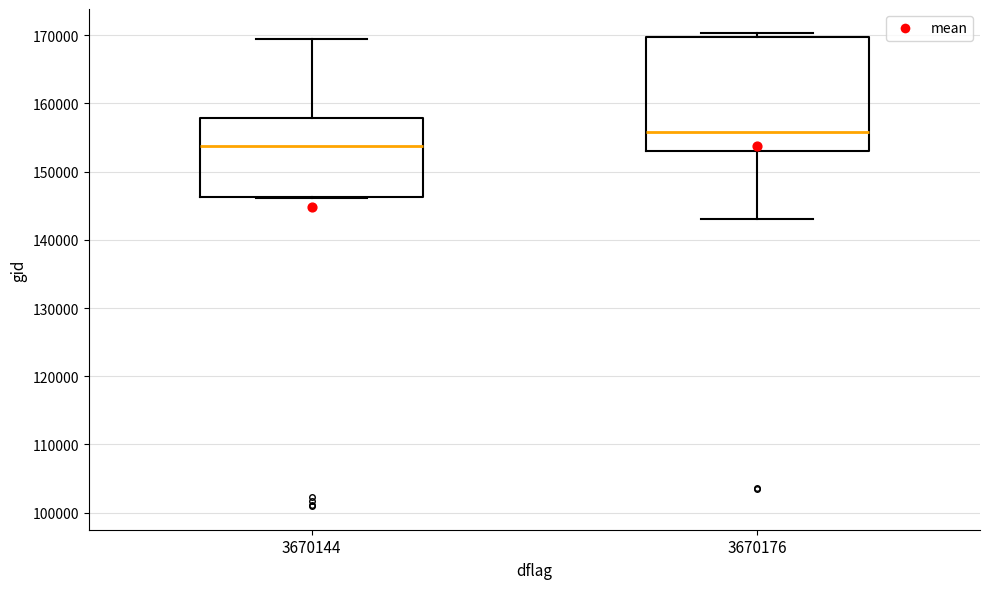

Reading left to right, transcribe this box plot: for each box, give where its median line is, the range the box spans, and where its two whiskers end, as read against the y-axis. The values are not printed on the chart, so give them approximately, as read against the axis.

3670144: median 154000, box 146000 to 158000, whiskers 146000 to 169000
3670176: median 156000, box 153000 to 170000, whiskers 143000 to 170000 (just above the box's upper edge)